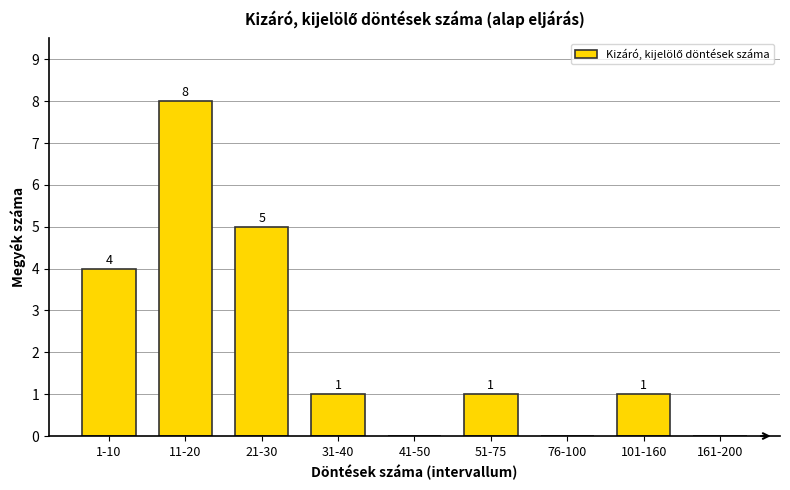

Reading left to right, transcribe all the data shown in this chart.

1-10=4	11-20=8	21-30=5	31-40=1	41-50=0	51-75=1	76-100=0	101-160=1	161-200=0